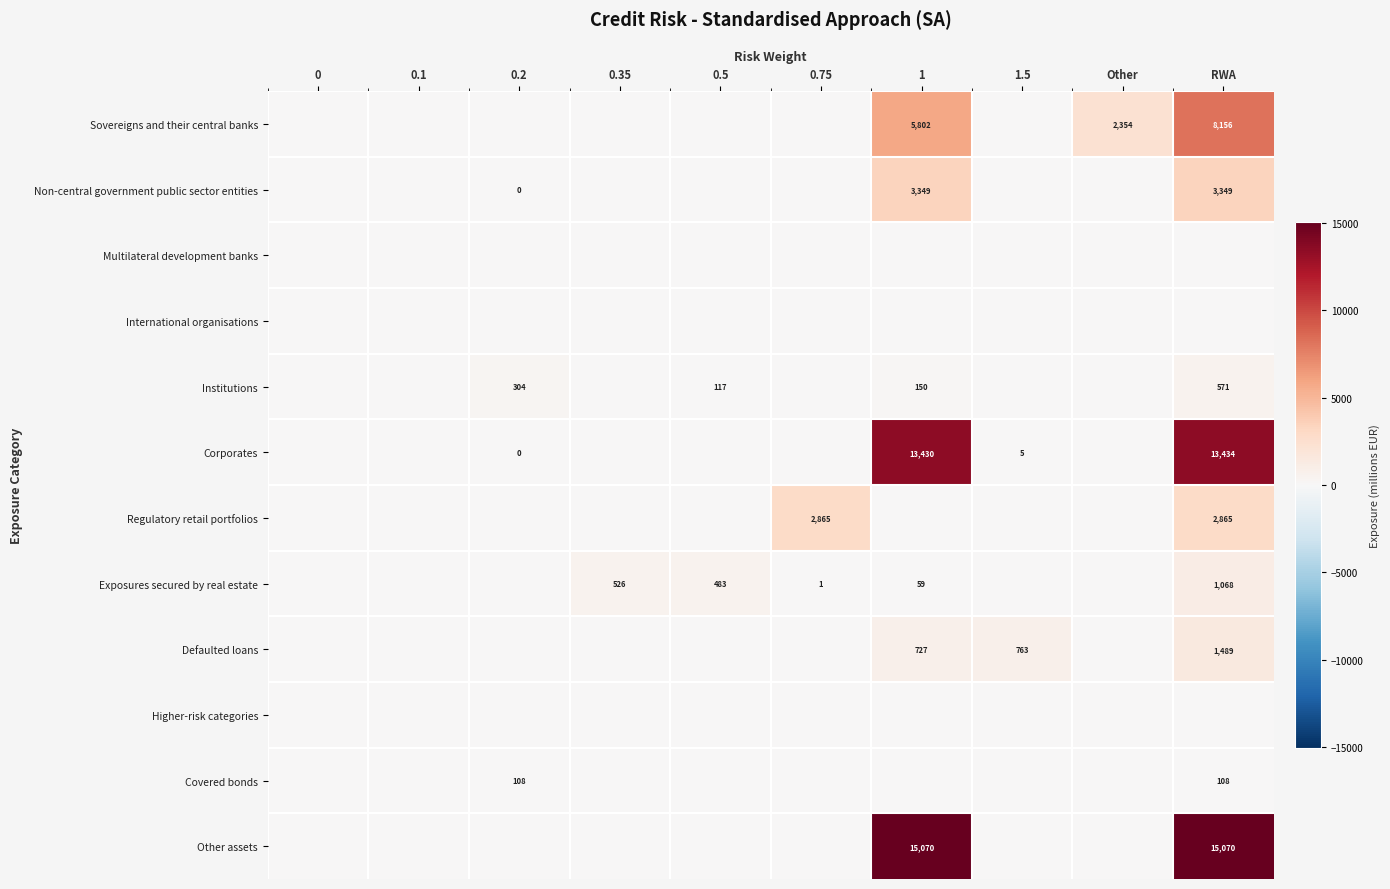

The value of Institutions at 1 is 100. True or false?

False